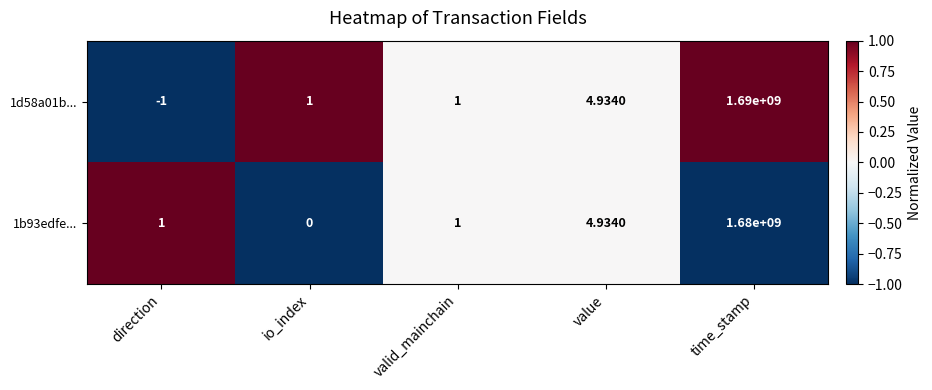

Which category has the highest value in the 1b93edfe... series?

time_stamp